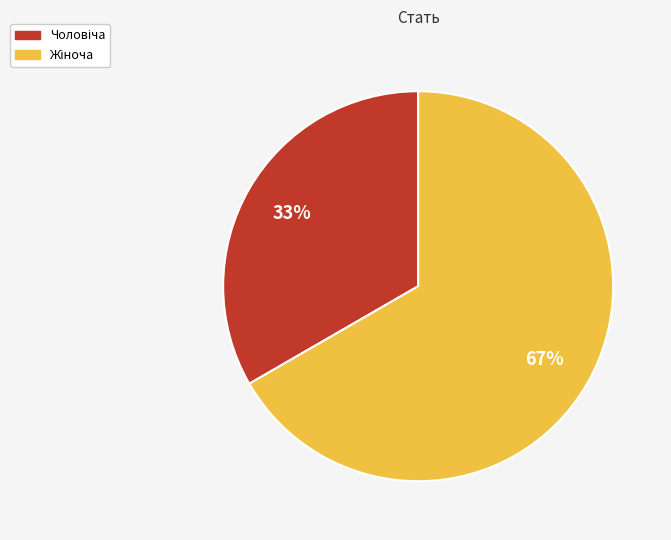

Is there any slice that represents more than half of the pie?

Yes